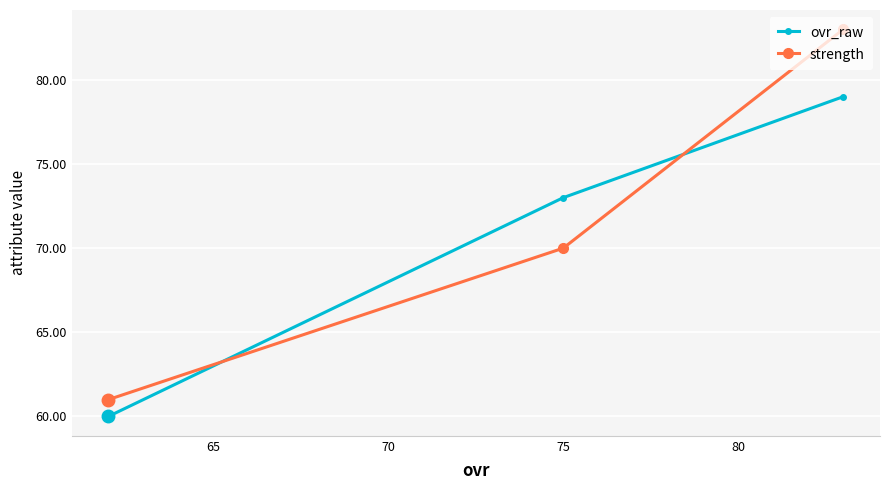

Which has a higher value, 70 or 65?

65